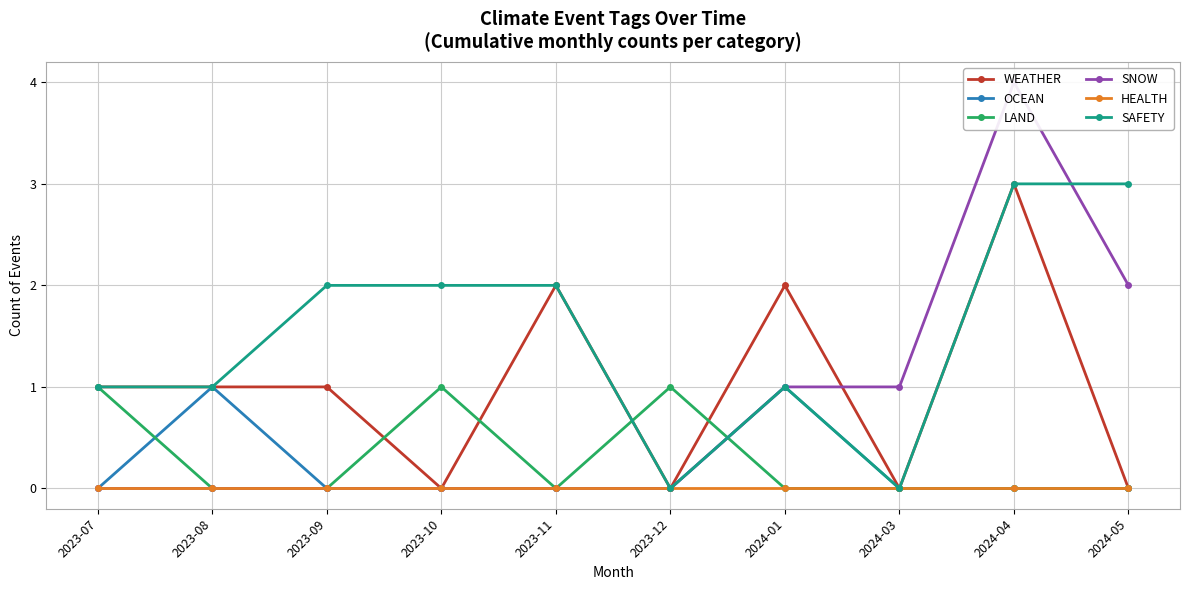

How many values in the WEATHER series exceed 1?

3